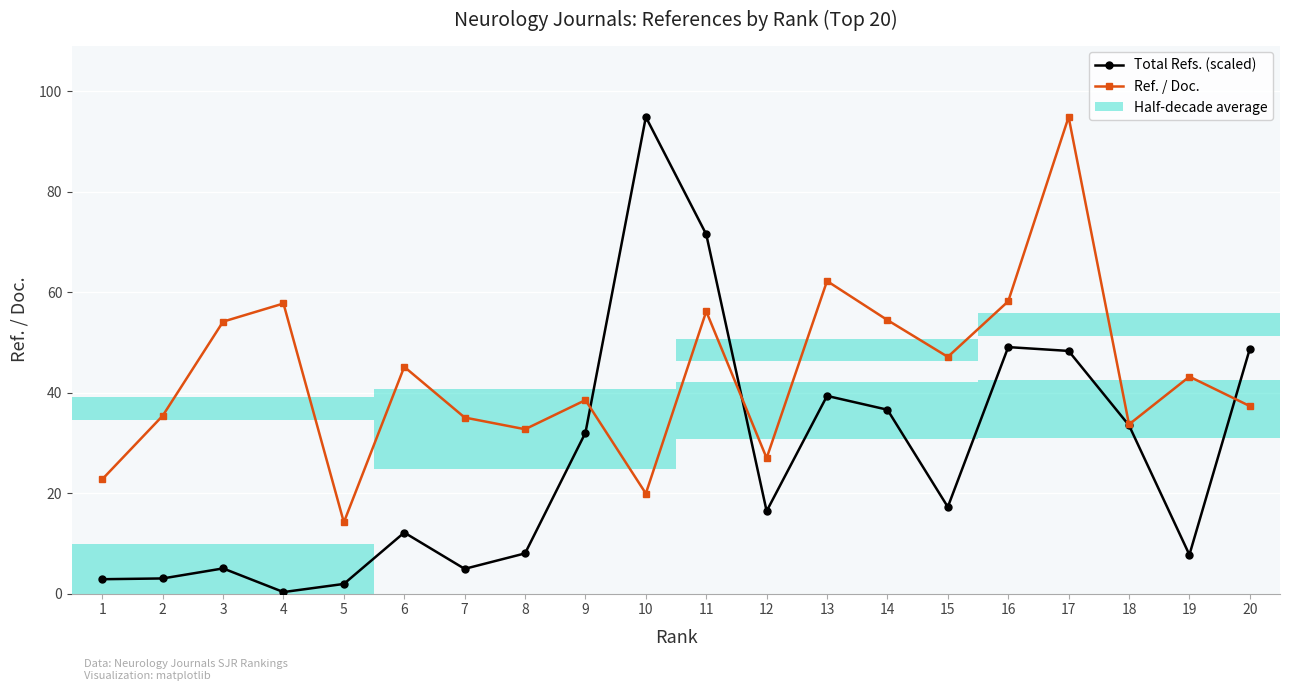

Which series changed the most between 3 and 13?

Total Refs. (scaled)